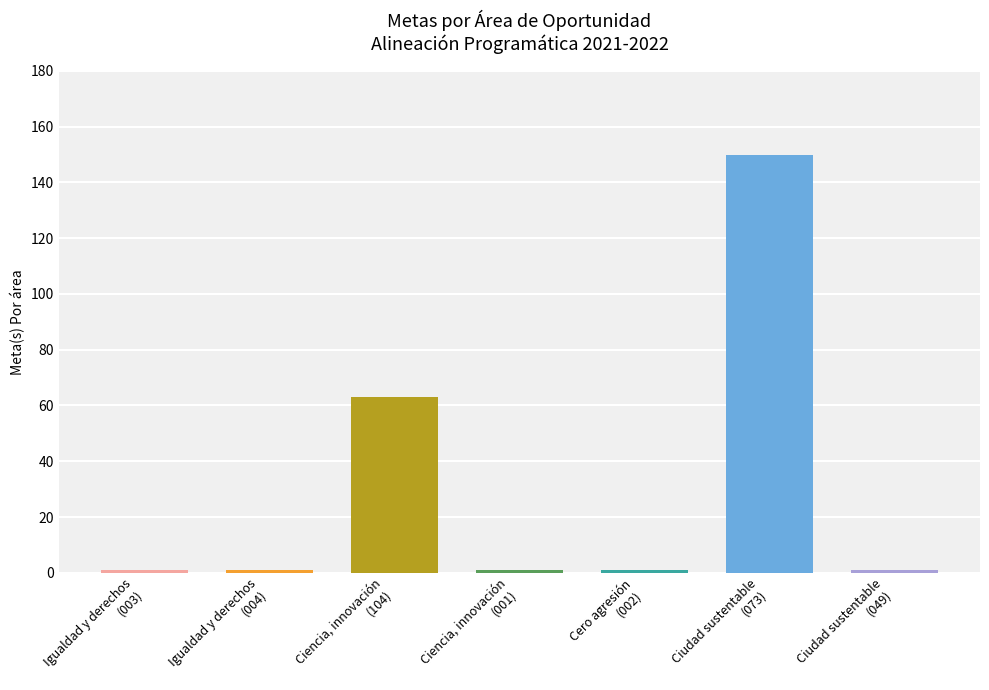

What is the greatest value displayed?

150